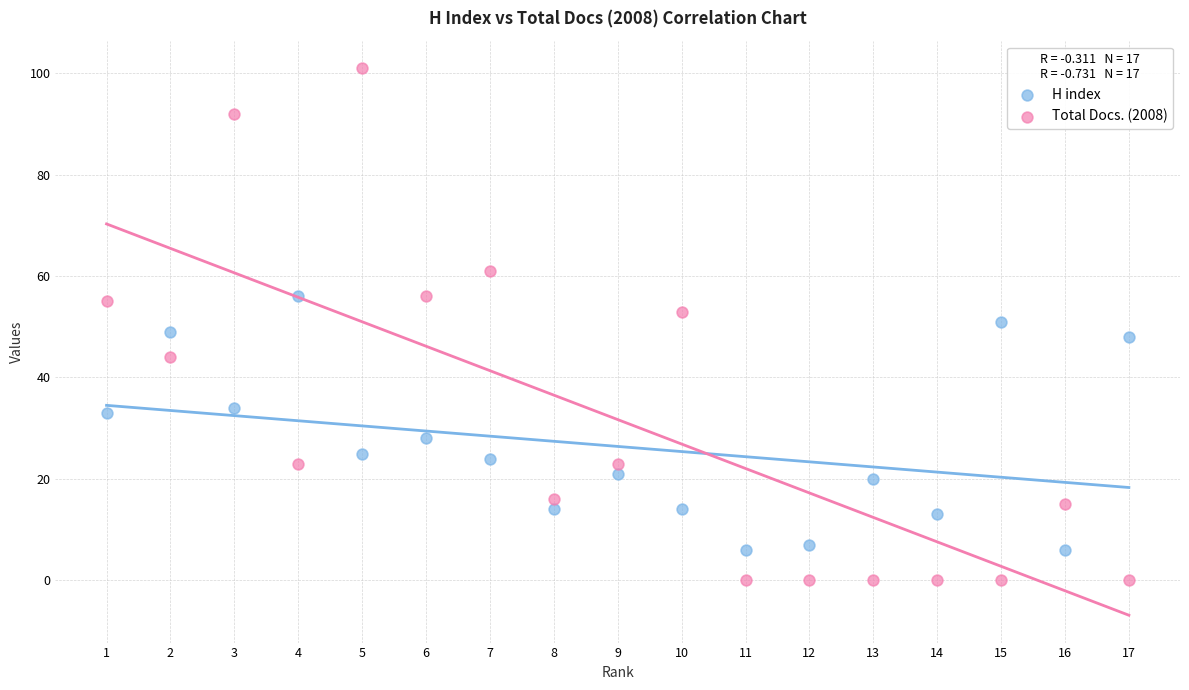

Which series contains the highest Y value?

Total Docs. (2008)